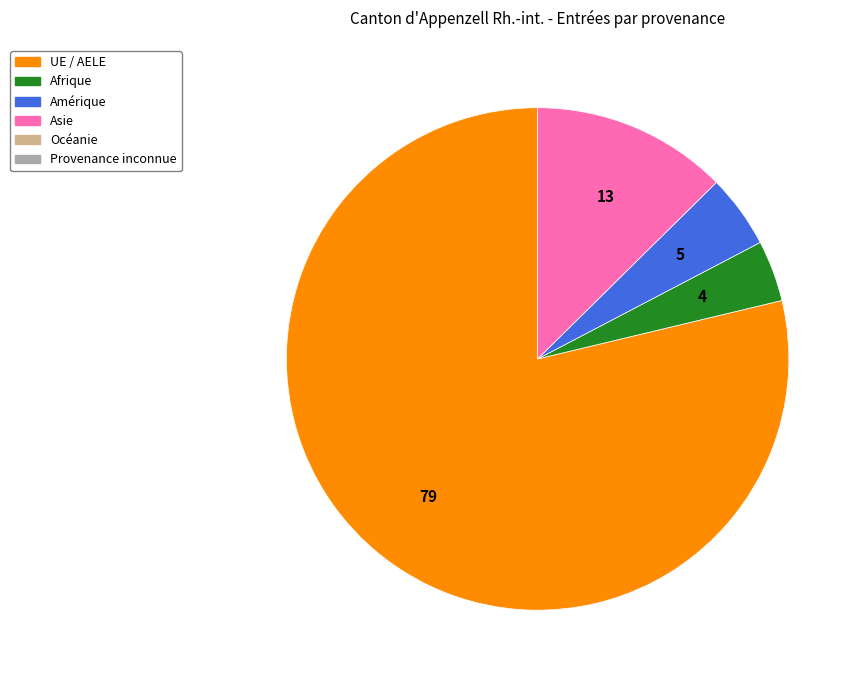

Is there a majority slice in this chart?

Yes